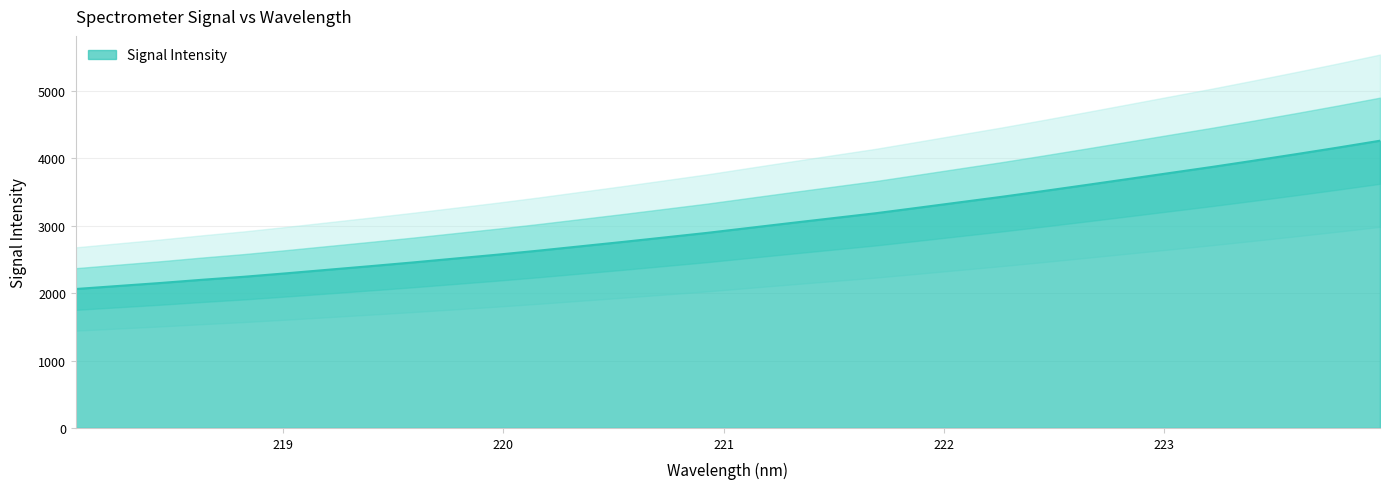

What is the value of the 3rd point from the left?

2149.7